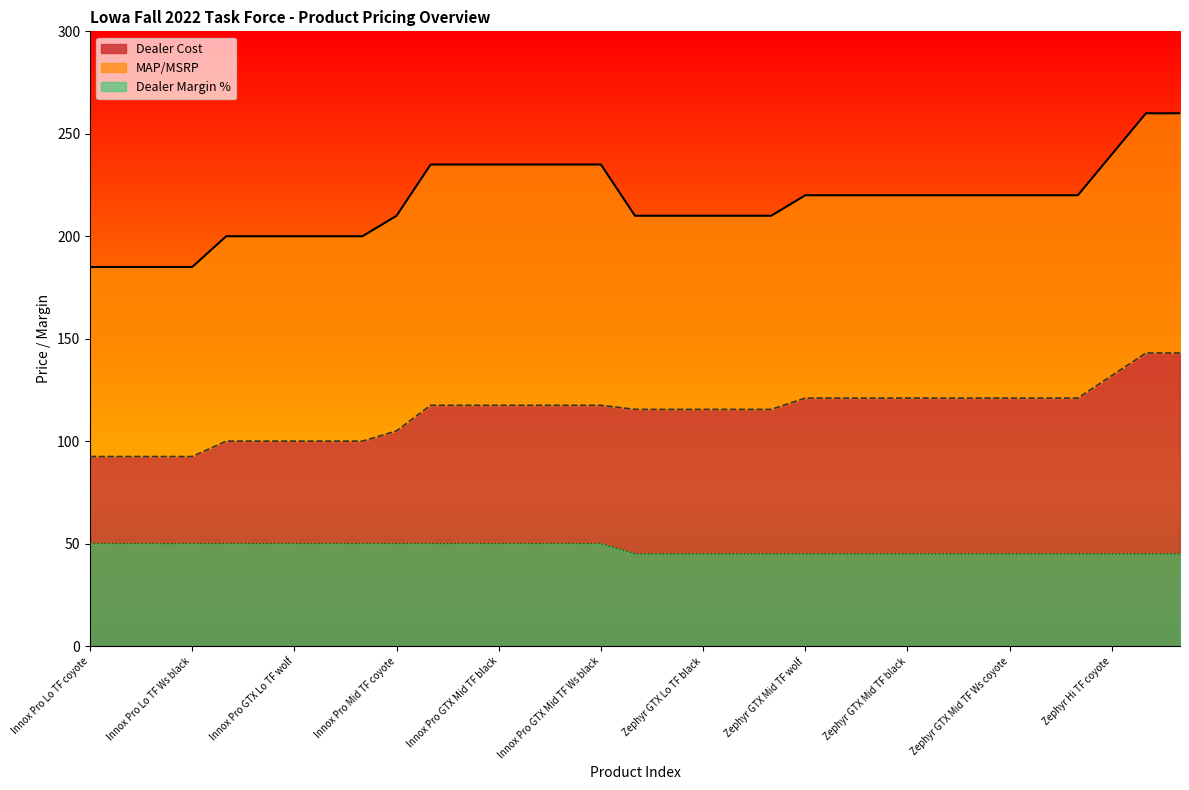

What is the sum of the Dealer Margin values at Zephyr GTX Mid TF Ws black and Innox Pro GTX Mid TF Ws coyote?

95.0